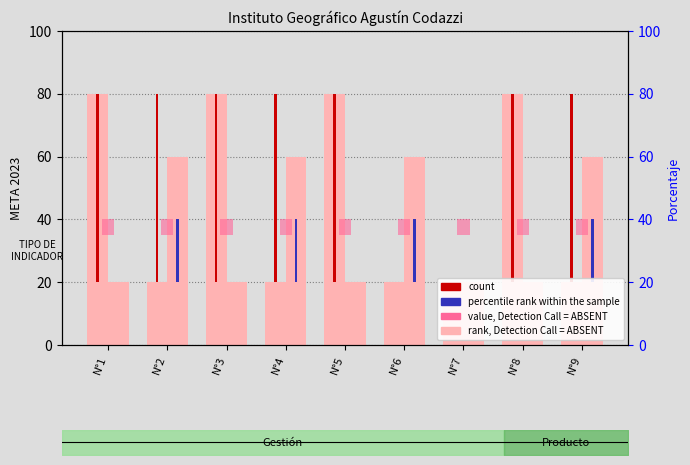

What is the maximum value shown in the chart?

80